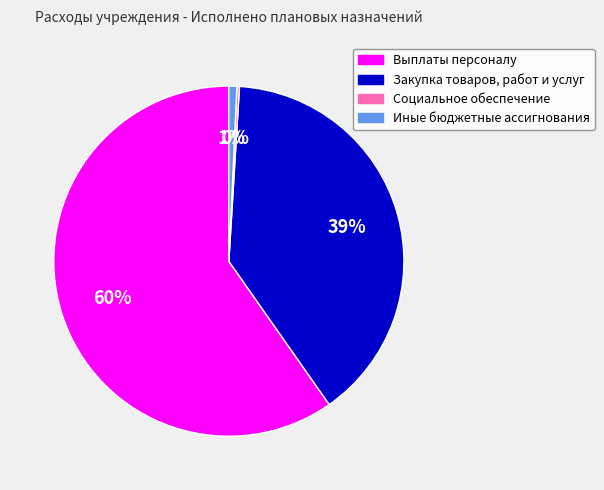

Which slice represents more than half of the pie?

Выплаты персоналу